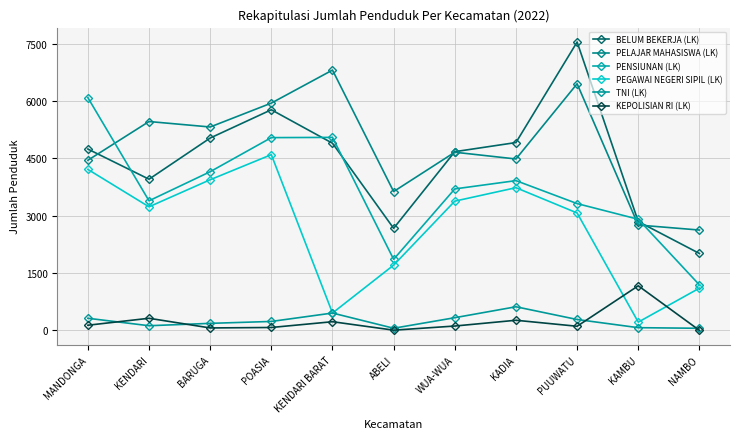

What is the minimum value shown in the chart?

3